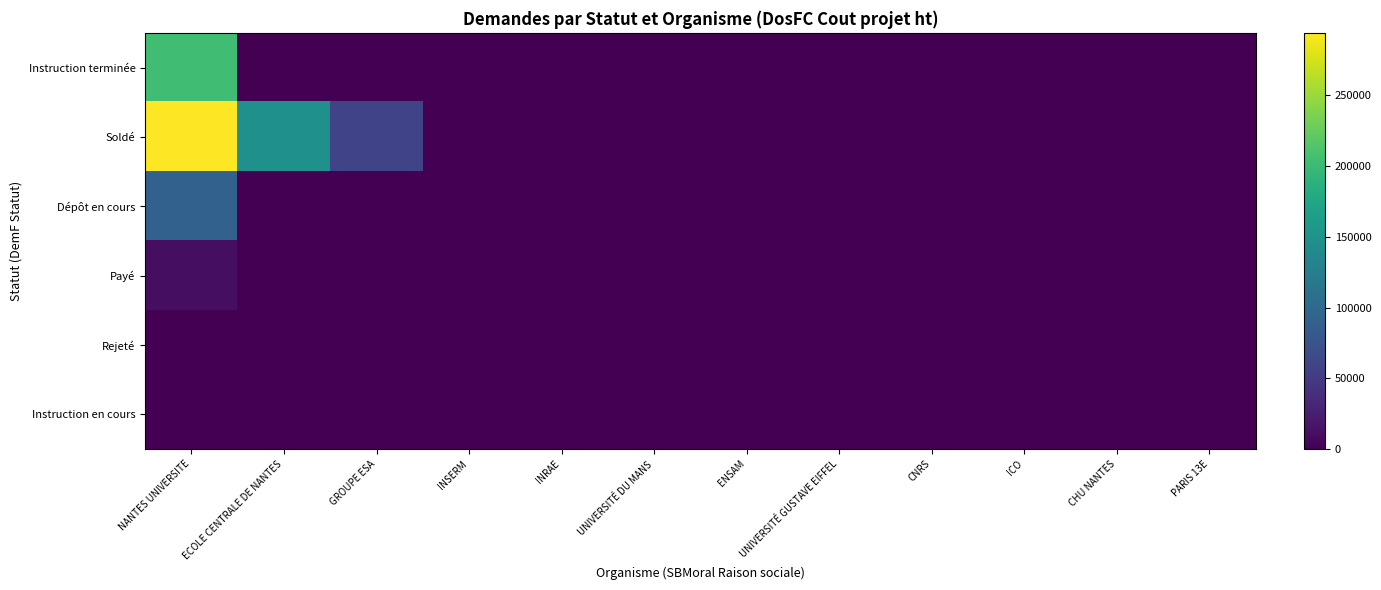

At which category is the sum across all series the highest?

NANTES UNIVERSITE